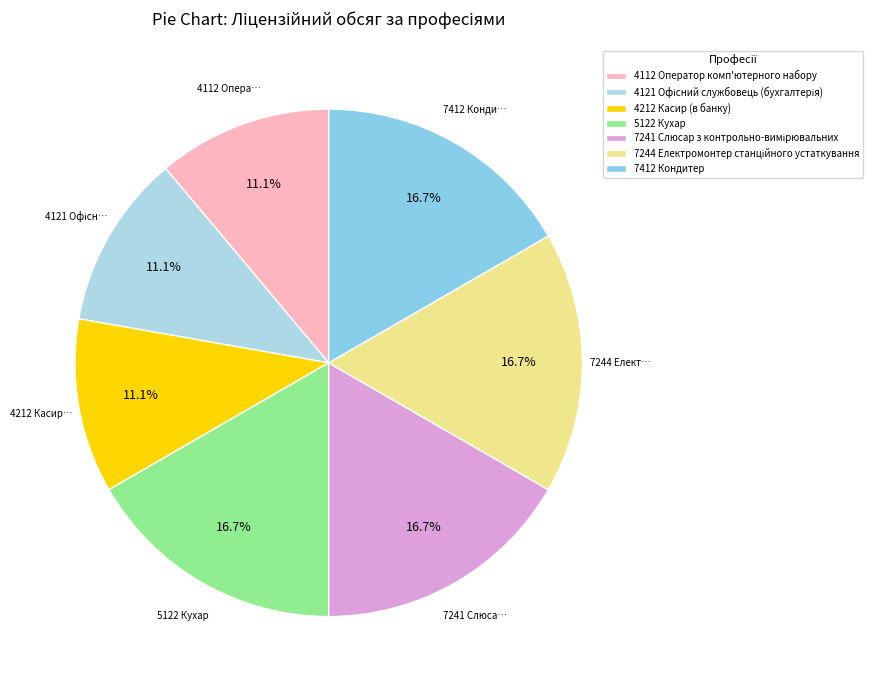

To the nearest percent, what is the difference between the 4112 Оператор комп'ютерного набору and 7244 Електромонтер станційного устаткування slice percentages?

6%